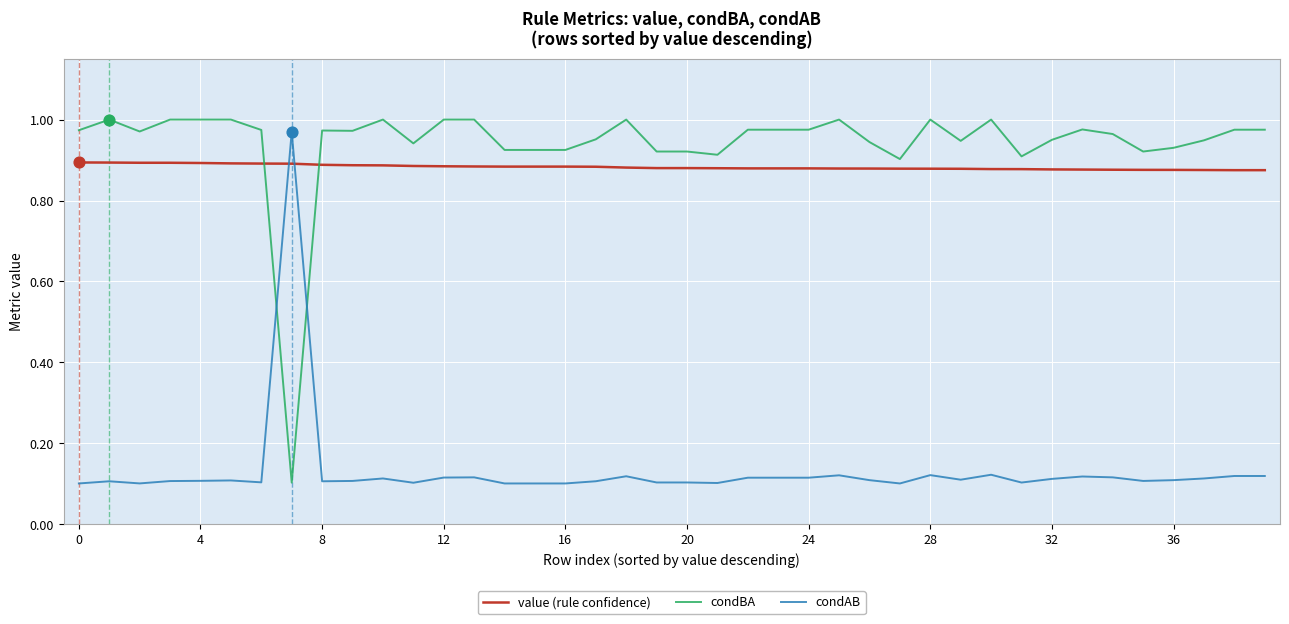

Which series has the largest total across all categories?

condBA